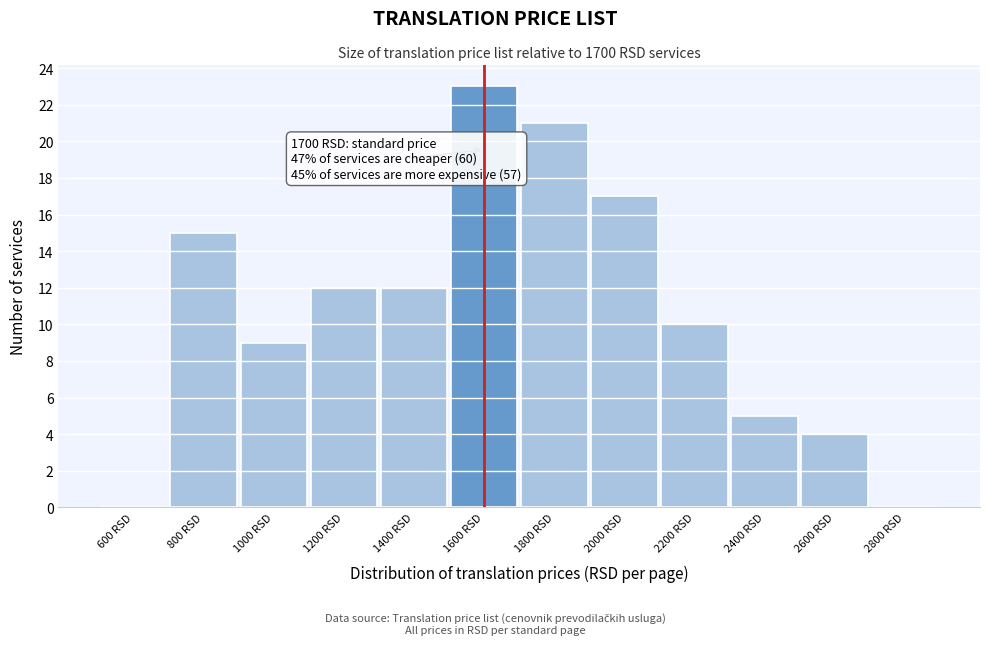

Reading left to right, transcribe all the data shown in this chart.

600 RSD=0	800 RSD=15	1000 RSD=9	1200 RSD=12	1400 RSD=12	1600 RSD=23	1800 RSD=21	2000 RSD=17	2200 RSD=10	2400 RSD=5	2600 RSD=4	2800 RSD=0